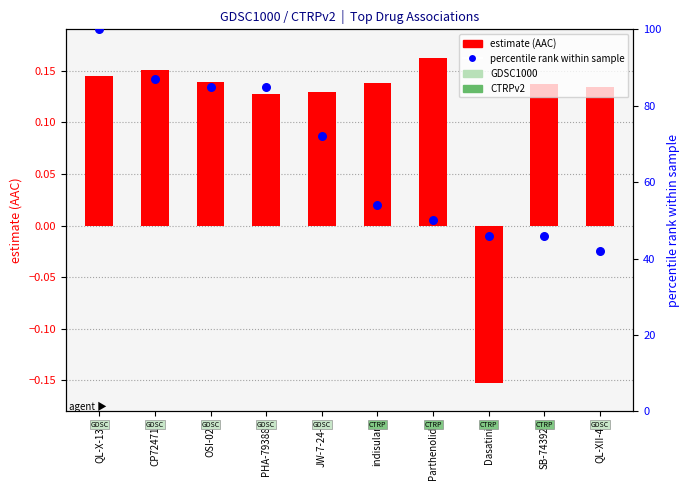

What is the ratio of the value at JW-7-24-1 to the value at SB-743921?

1.6